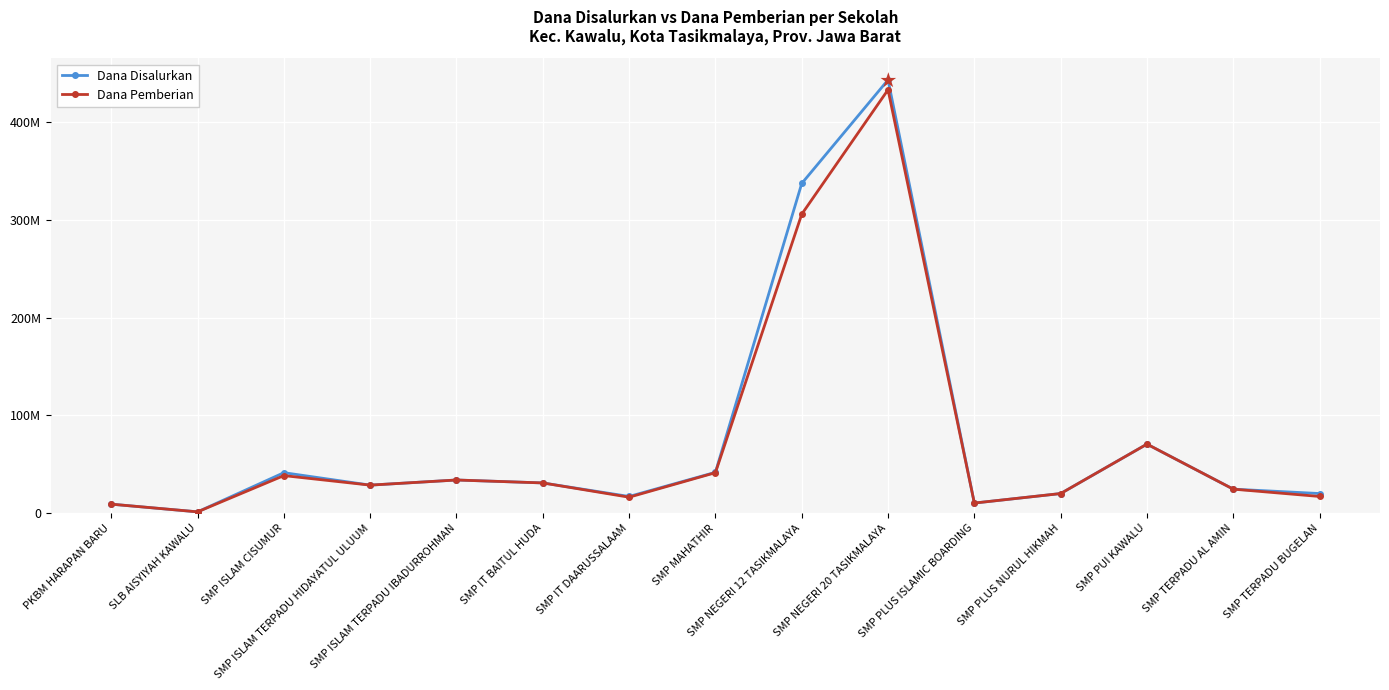

Reading left to right, transcribe all the data shown in this chart.

Dana Disalurkan: PKBM HARAPAN BARU=9000000	SLB AISYIYAH KAWALU=1125000	SMP ISLAM CISUMUR=41250000	SMP ISLAM TERPADU HIDAYATUL ULUUM=28500000	SMP ISLAM TERPADU IBADURROHMAN=33750000	SMP IT BAITUL HUDA=30750000	SMP IT DAARUSSALAAM=16875000	SMP MAHATHIR=41625000	SMP NEGERI 12 TASIKMALAYA=337500000	SMP NEGERI 20 TASIKMALAYA=443625000	SMP PLUS ISLAMIC BOARDING=10125000	SMP PLUS NURUL HIKMAH=19875000	SMP PUI KAWALU=70500000	SMP TERPADU AL AMIN=24375000	SMP TERPADU BUGELAN=19875000
Dana Pemberian: PKBM HARAPAN BARU=9000000	SLB AISYIYAH KAWALU=1125000	SMP ISLAM CISUMUR=38250000	SMP ISLAM TERPADU HIDAYATUL ULUUM=28500000	SMP ISLAM TERPADU IBADURROHMAN=33750000	SMP IT BAITUL HUDA=30750000	SMP IT DAARUSSALAAM=16125000	SMP MAHATHIR=41250000	SMP NEGERI 12 TASIKMALAYA=306000000	SMP NEGERI 20 TASIKMALAYA=433500000	SMP PLUS ISLAMIC BOARDING=10125000	SMP PLUS NURUL HIKMAH=19875000	SMP PUI KAWALU=70500000	SMP TERPADU AL AMIN=24375000	SMP TERPADU BUGELAN=16875000